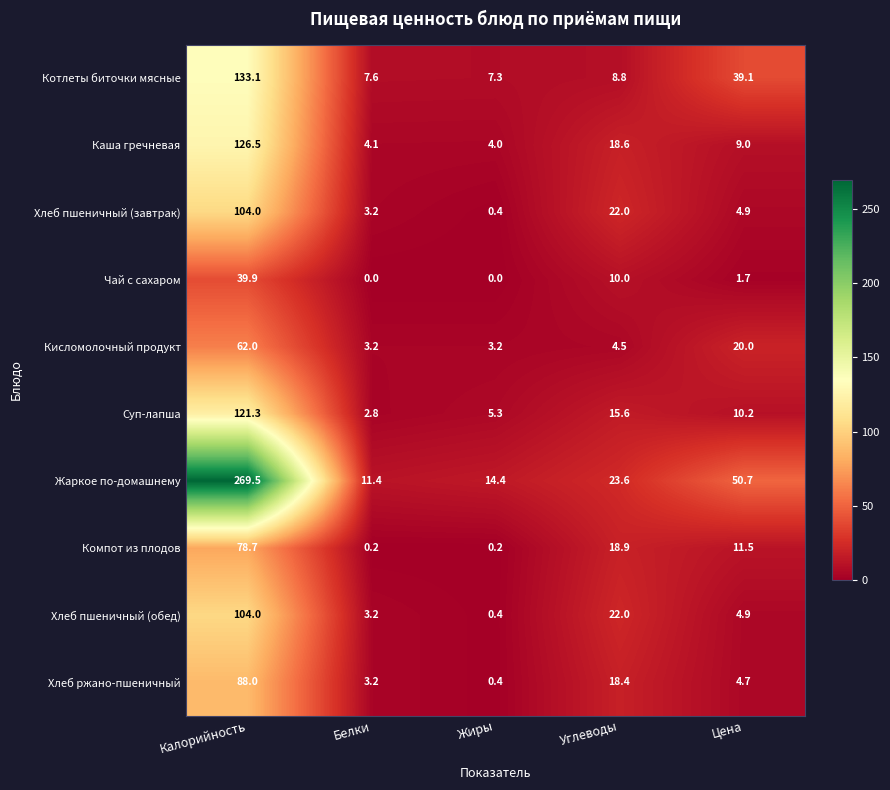

At how many categories does at least one series exceed 18?

3